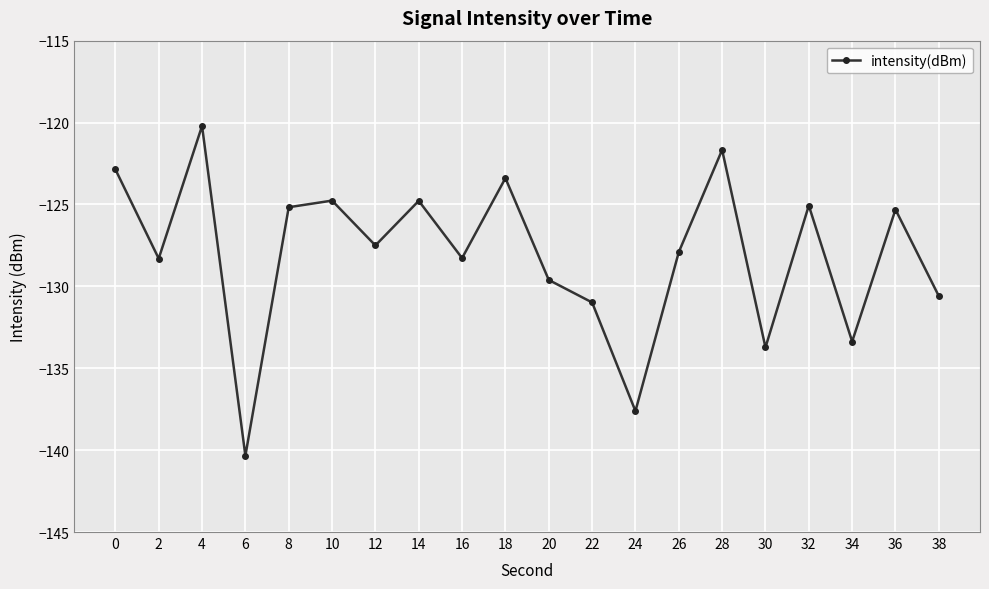

Read the value at 24.

-137.6